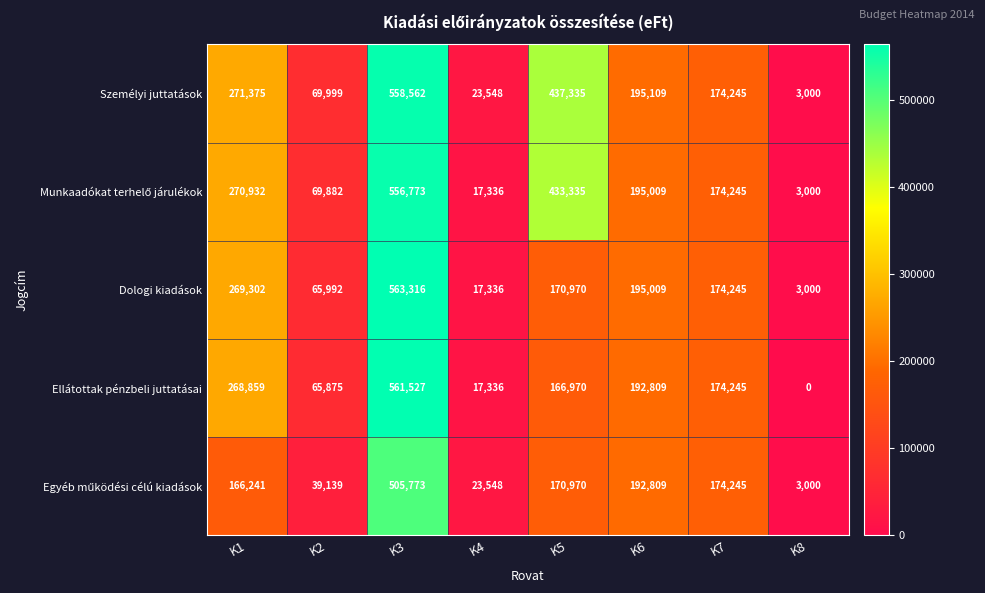

Which series has the largest total across all categories?

Személyi juttatások